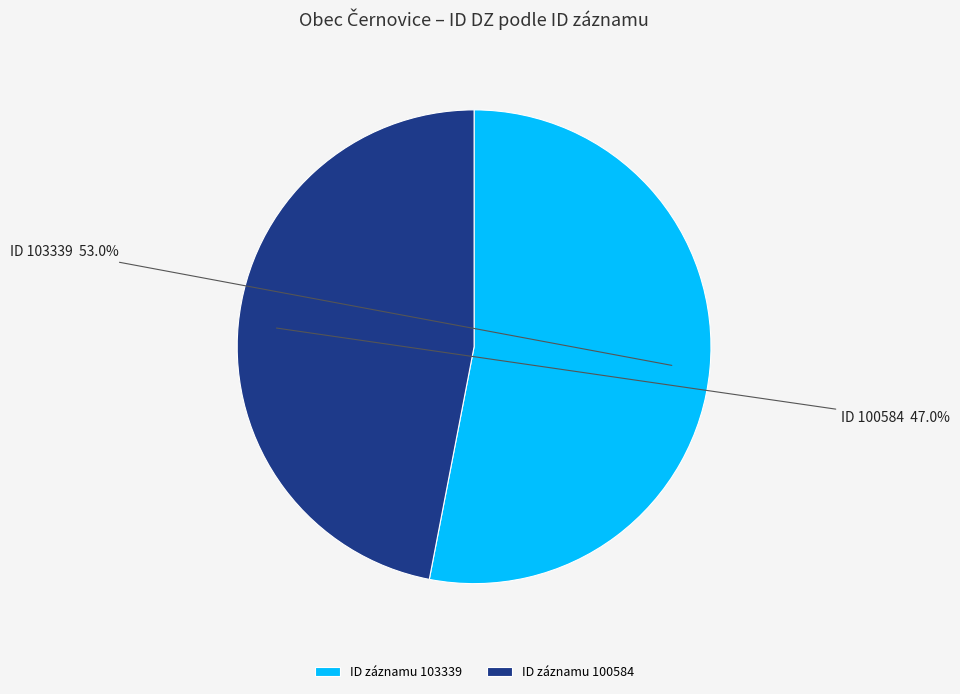

What is the majority slice?

ID záznamu 103339